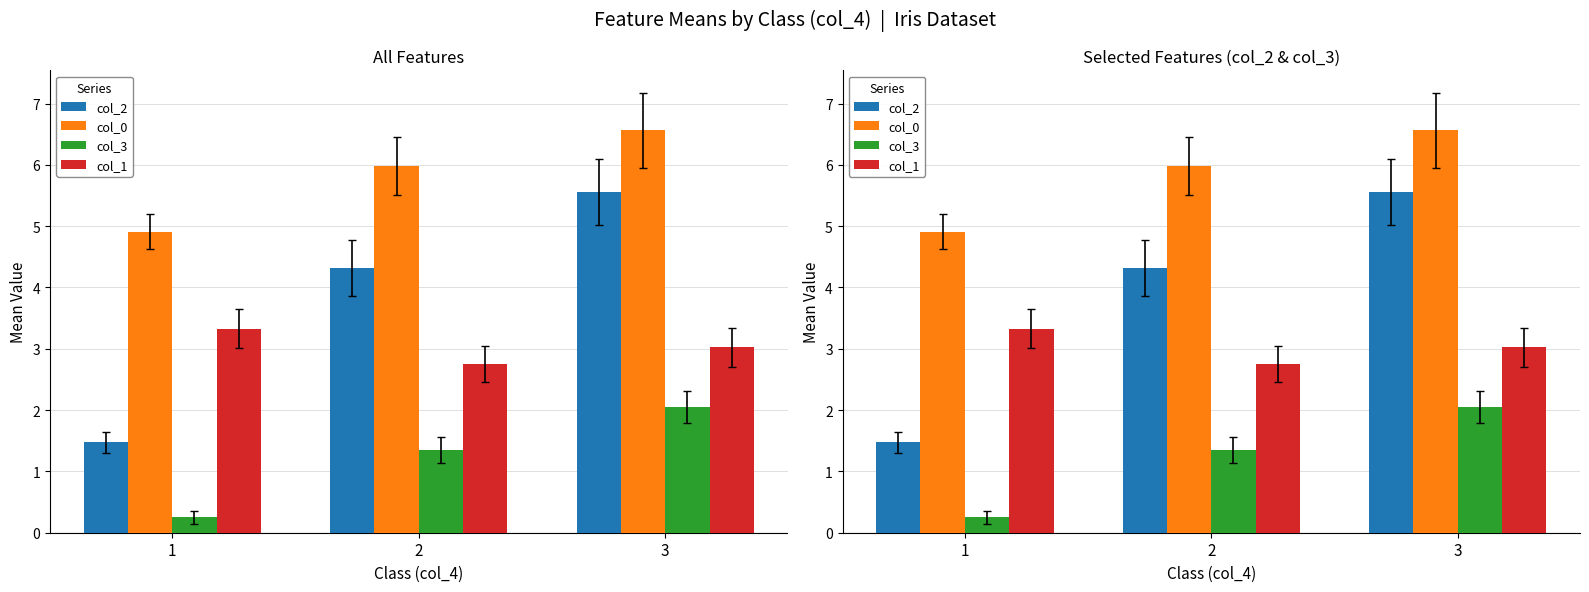

List the labels in order of col_1 value, largest first.

1, 3, 2